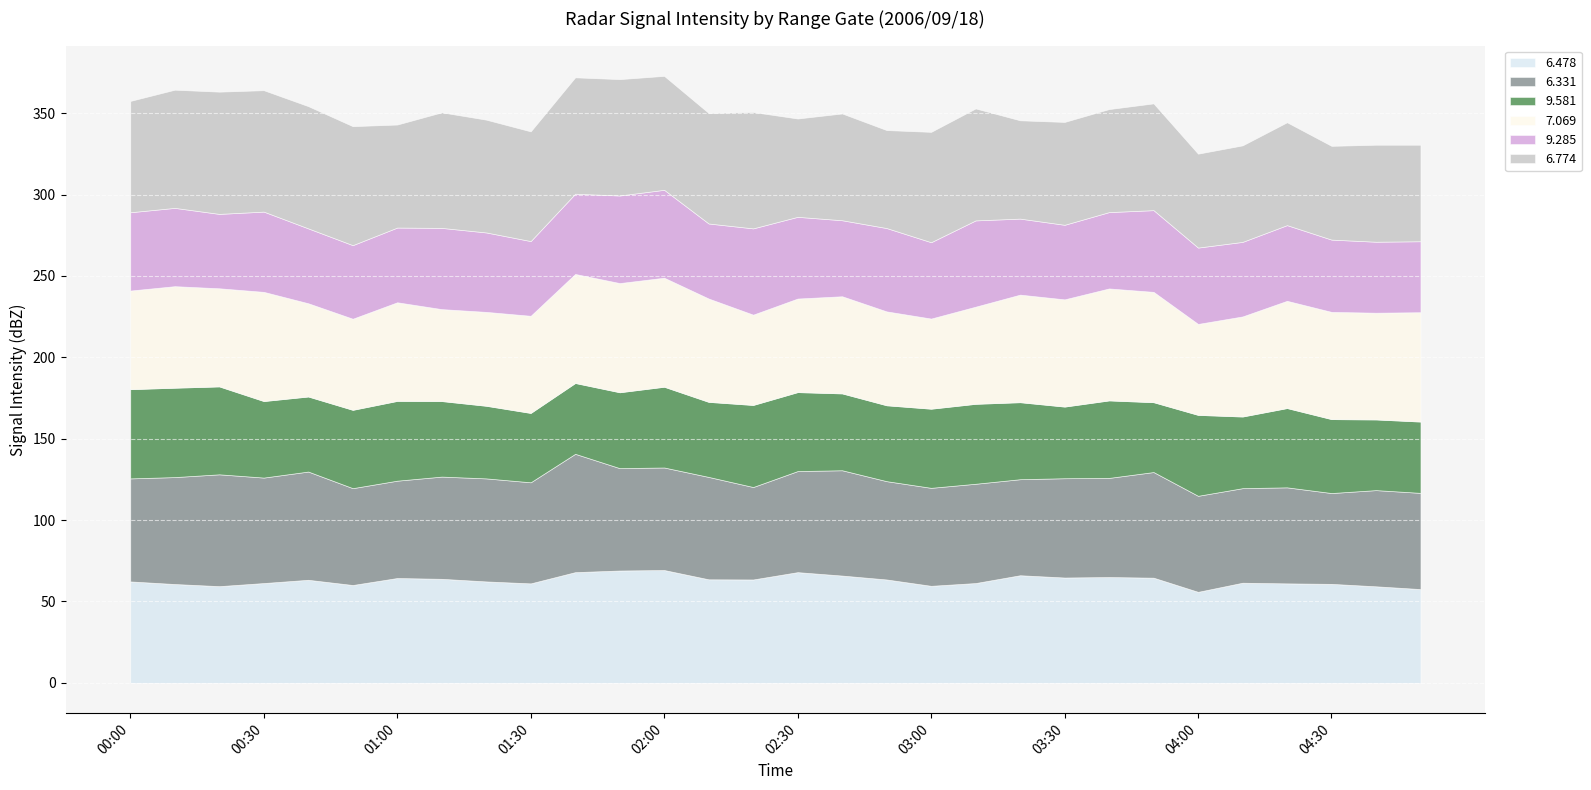

Read the   6.331 value at 00:40.

66.5